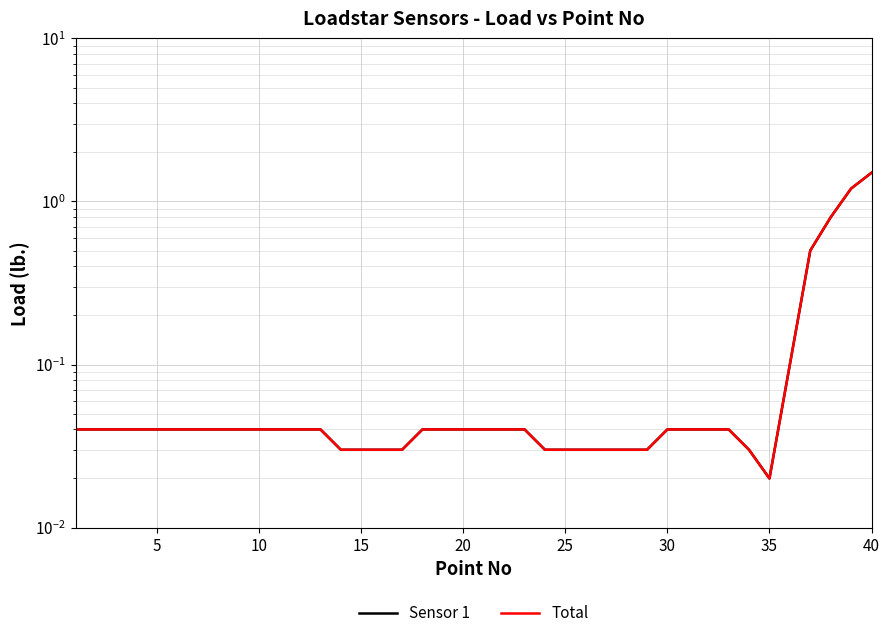

Reading left to right, what are all the values shown in this chart?

Sensor 1: 0.0	0.0	0.0	0.0	0.0	0.0	0.0	0.0	0.0	0.0	0.0	0.0	0.0	0.0	0.0	0.0	0.0	0.0	0.0	0.0	0.0	0.0	0.0	0.0	0.0	0.0	0.0	0.0	0.0	0.0	0.0	0.0	0.0	0.0	0.0	0.1	0.5	0.8	1.2	1.5
Total: 0.0	0.0	0.0	0.0	0.0	0.0	0.0	0.0	0.0	0.0	0.0	0.0	0.0	0.0	0.0	0.0	0.0	0.0	0.0	0.0	0.0	0.0	0.0	0.0	0.0	0.0	0.0	0.0	0.0	0.0	0.0	0.0	0.0	0.0	0.0	0.1	0.5	0.8	1.2	1.5